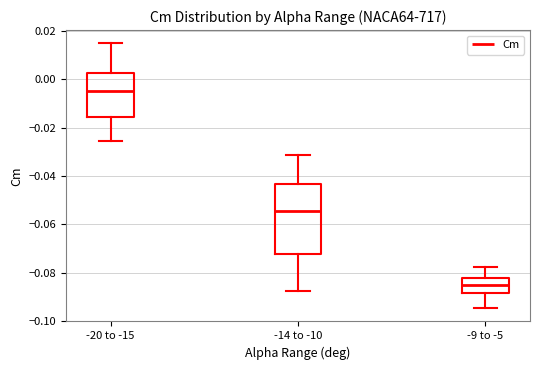

Where does the lower whisker of the box for -20 to -15 end on the y-axis? The values are not printed on the chart, so give them approximately, as read against the axis.

-0.026